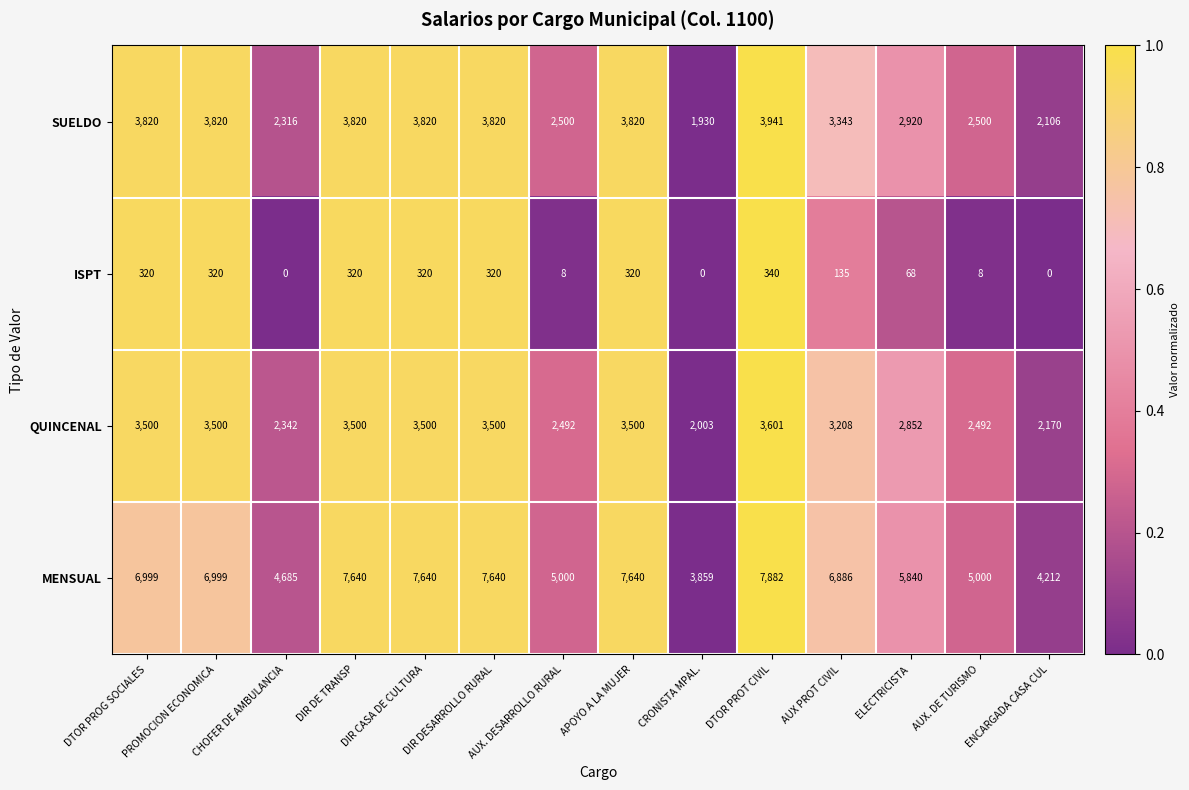

At how many categories does at least one series exceed 0?

14